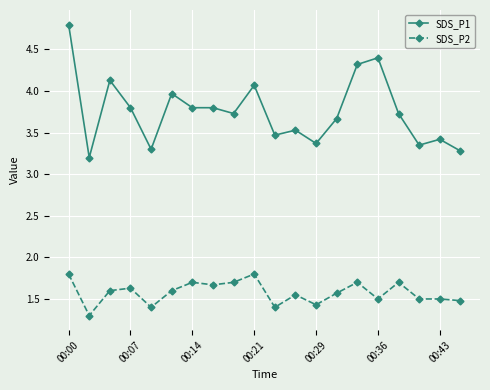

Which series has the largest total across all categories?

SDS_P1